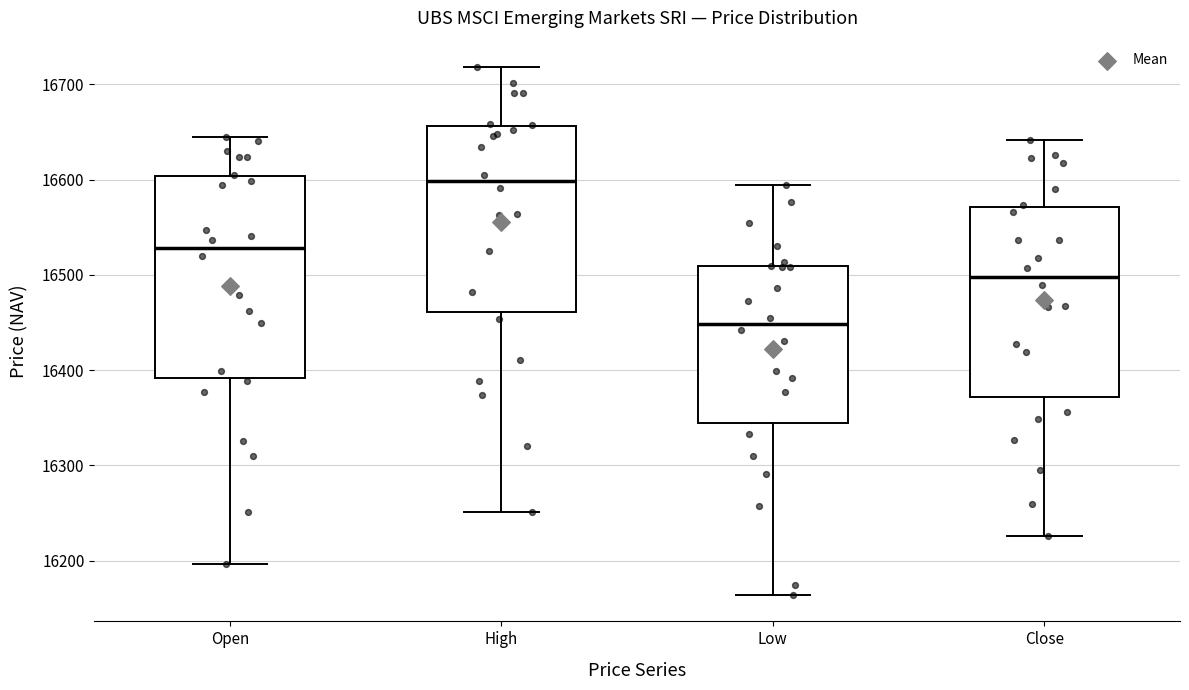

Reading left to right, read every box against the y-axis: the position of its median line, the range the box covers, and the ends of its whiskers. The values are not printed on the chart, so give them approximately, as read against the axis.

Open: median 16530, box 16390 to 16600, whiskers 16200 to 16650
High: median 16600, box 16460 to 16660, whiskers 16250 to 16720
Low: median 16450, box 16340 to 16510, whiskers 16160 to 16590
Close: median 16500, box 16370 to 16570, whiskers 16230 to 16640